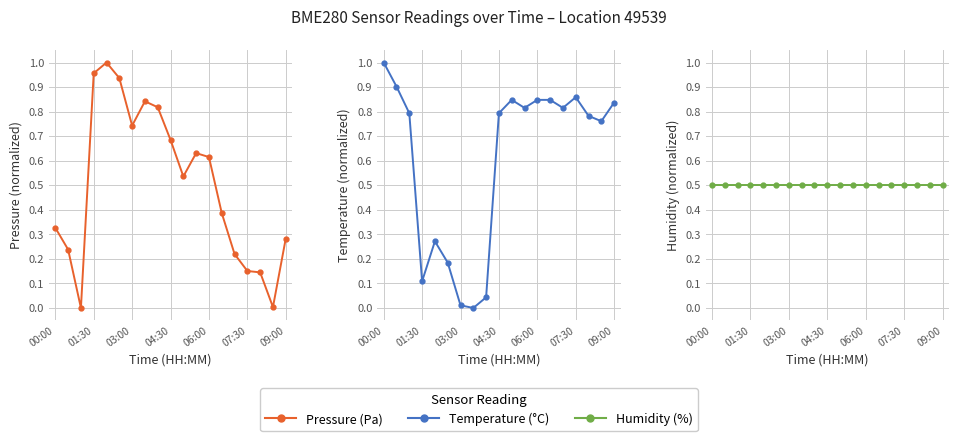

What position from the right is 7?

12